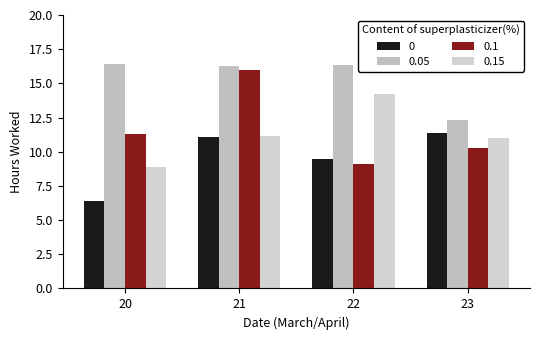

What is the total value across all series at 22?

49.1